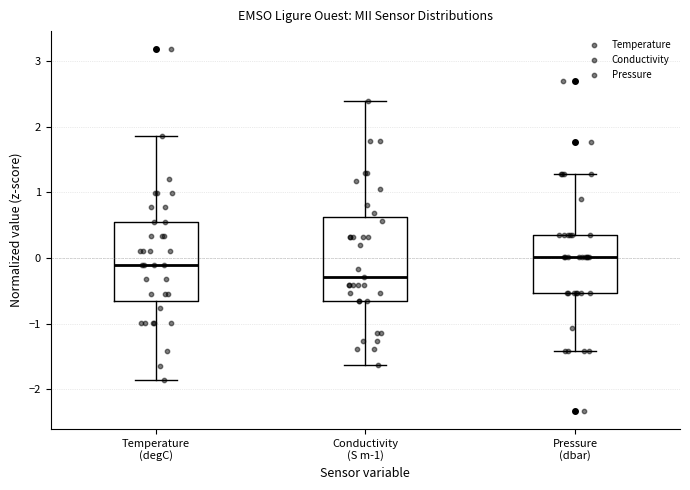

Which box's median line is the lowest?

Conductivity (S m-1)